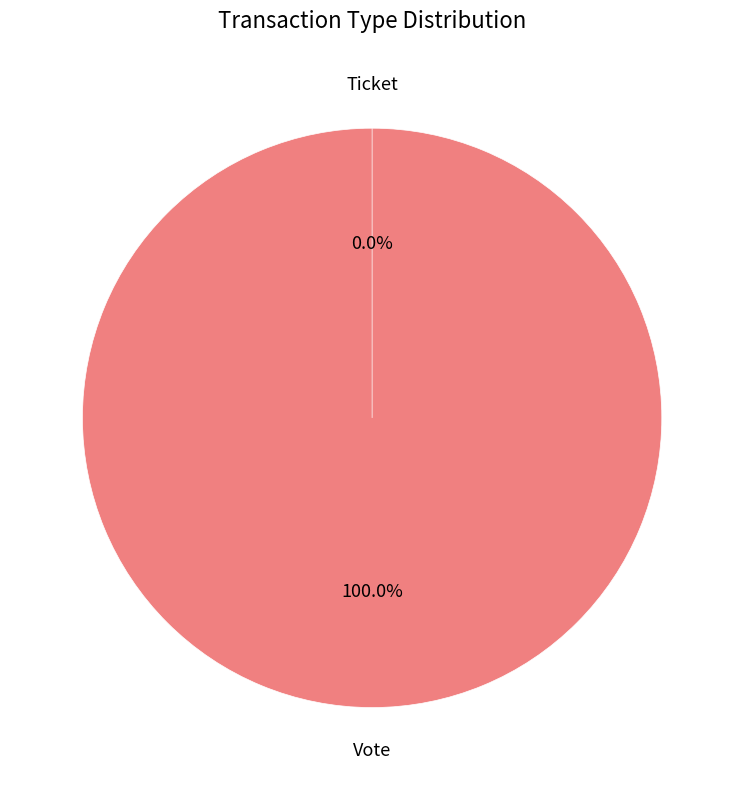

Between Vote and Ticket, which is larger?

Vote